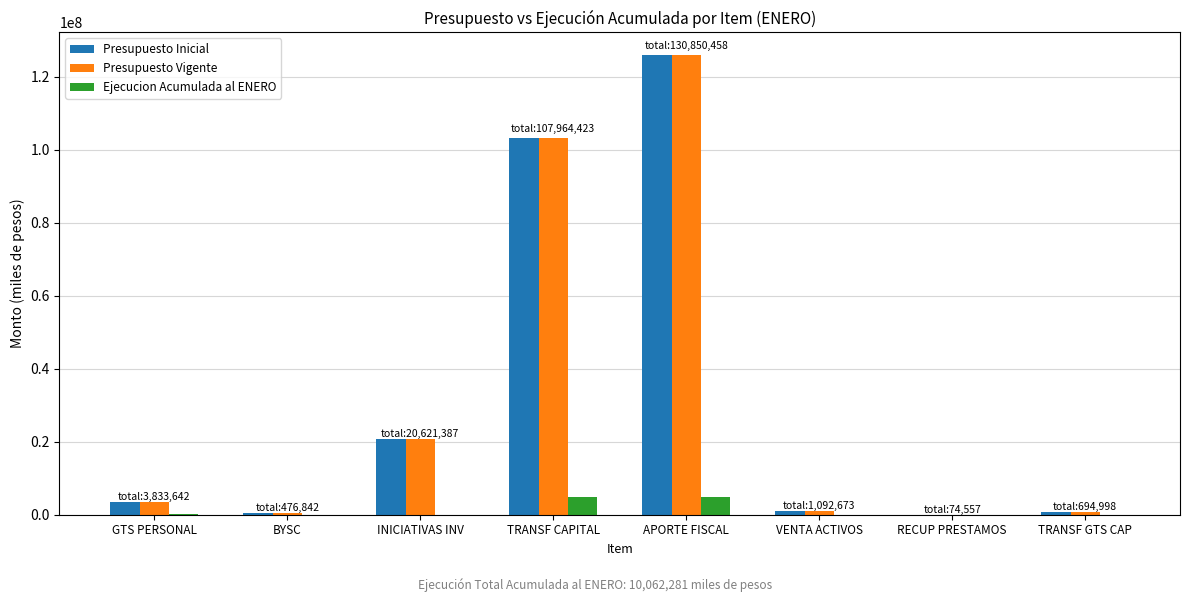

What is the highest value of the Presupuesto Vigente series?

125875638